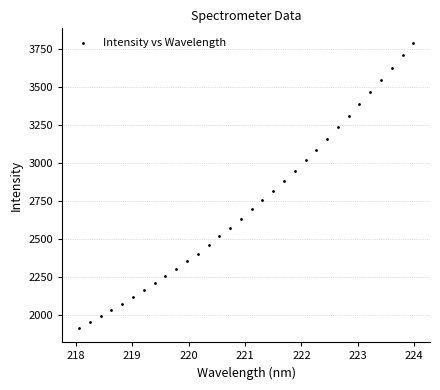

What is the range of X values (max minus min)?

5.9